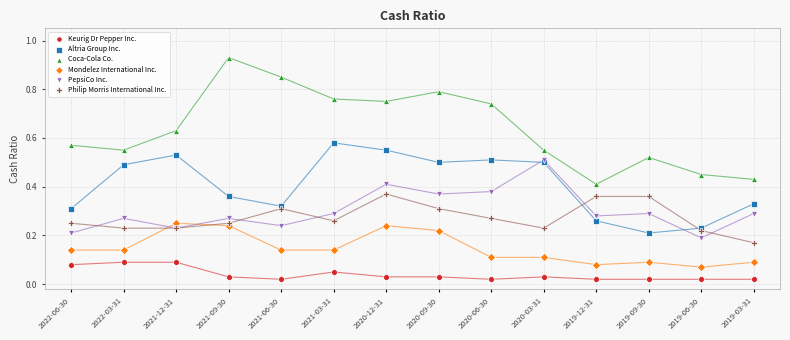

What are all the series names shown in the legend?

Keurig Dr Pepper Inc., Altria Group Inc., Coca-Cola Co., Mondelez International Inc., PepsiCo Inc., Philip Morris International Inc.